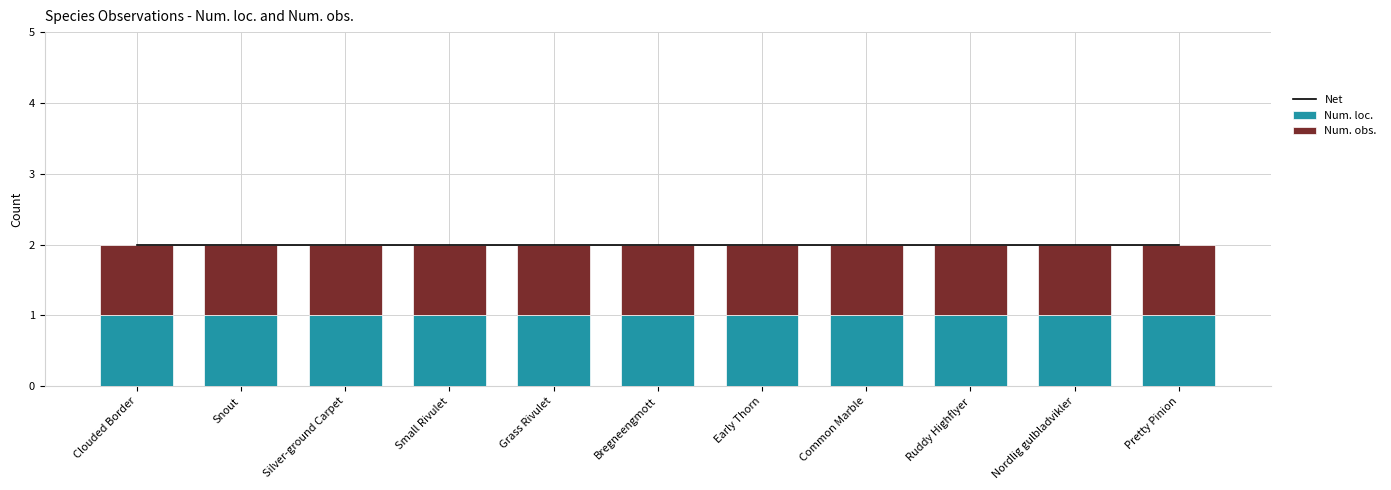

Reading left to right, list all the values displayed in this chart.

Net: 2	2	2	2	2	2	2	2	2	2	2
Num. loc.: 1	1	1	1	1	1	1	1	1	1	1
Num. obs.: 1	1	1	1	1	1	1	1	1	1	1